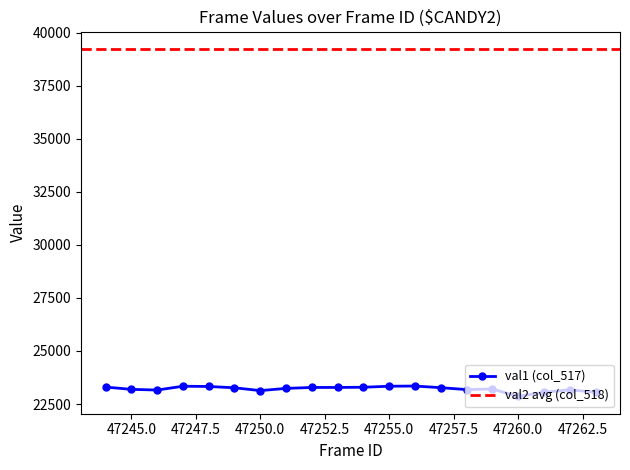

Does the chart display data point markers on the line(s)?

Yes